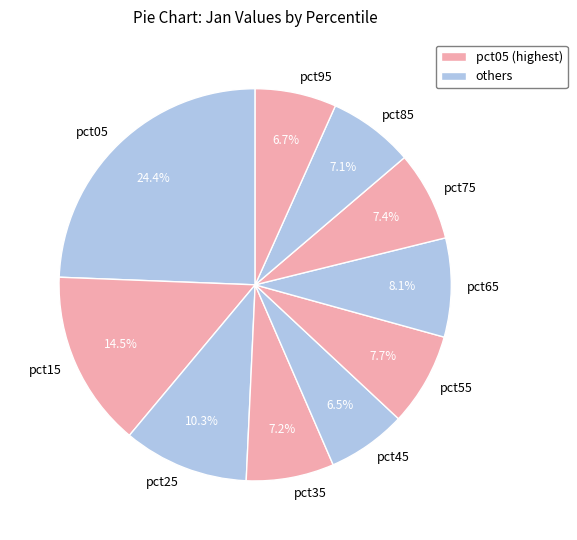

What is the largest slice in the pie chart?

pct05